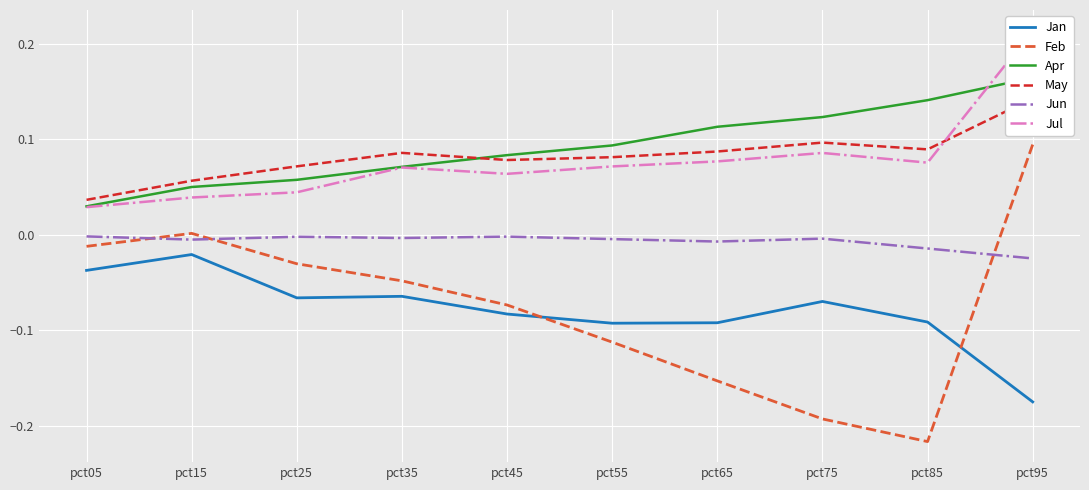

How many series are shown in this chart?

6